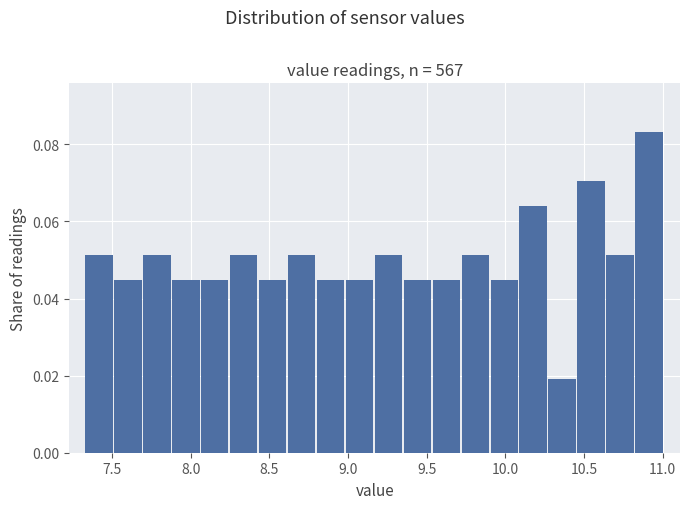

Around what value on the x-axis is the tallest bar? Give the approximate position of its centre, as read against the axis.

10.90